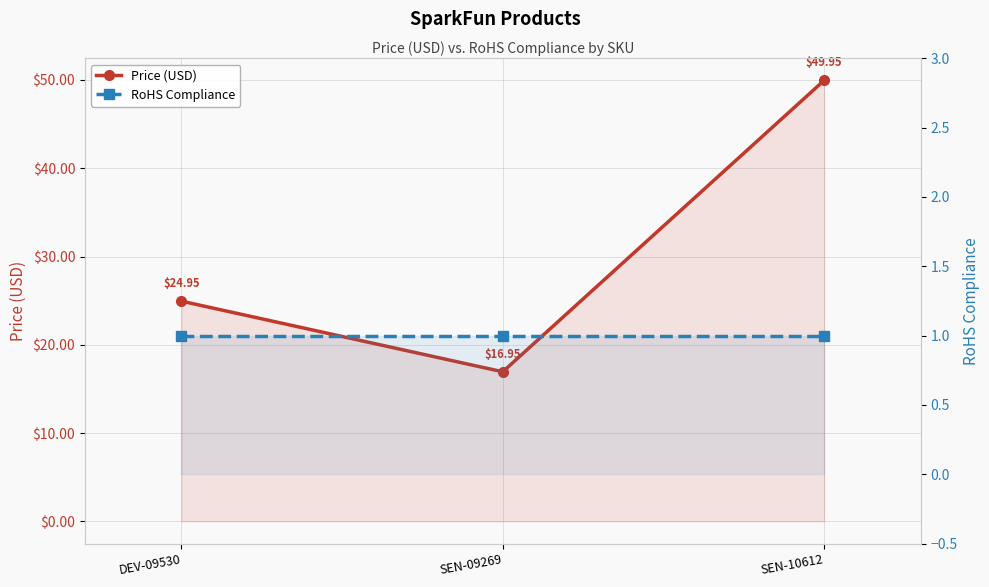

Read the Price (USD) value at SEN-09269.

16.9